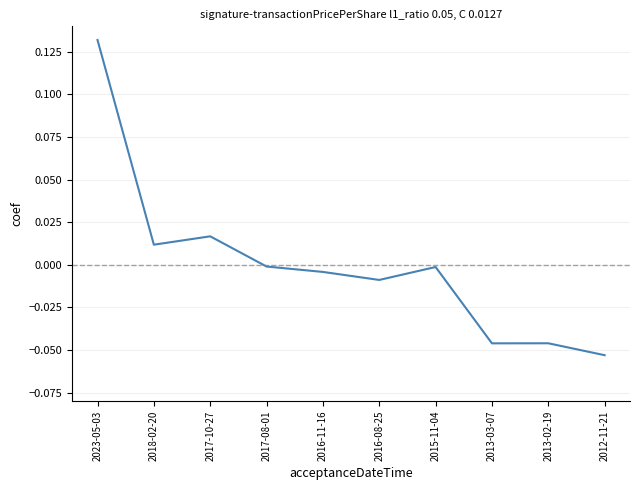

Where is the first local minimum?

2018-02-20